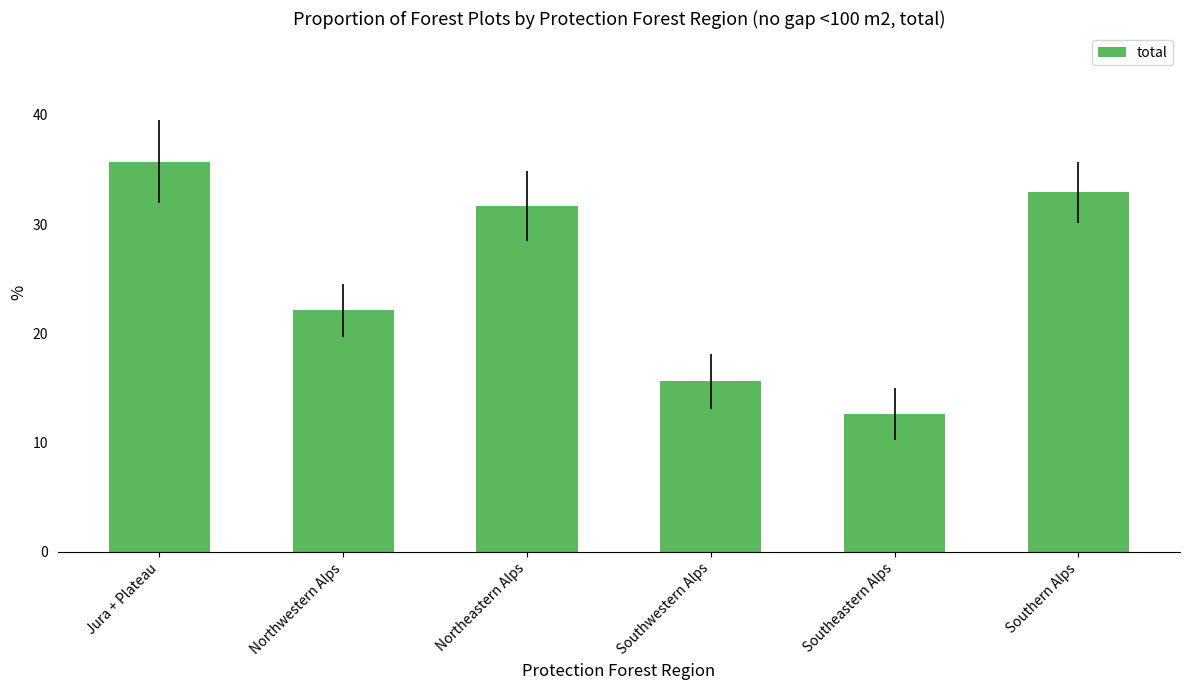

What is the change in value from Southwestern Alps to Southeastern Alps?

-3.0